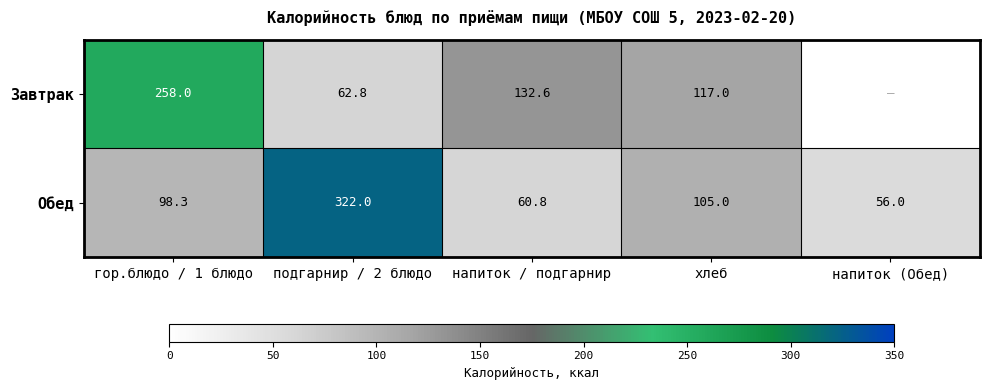

Which has a higher value, подгарнир / 2 блюдо or хлеб?

хлеб